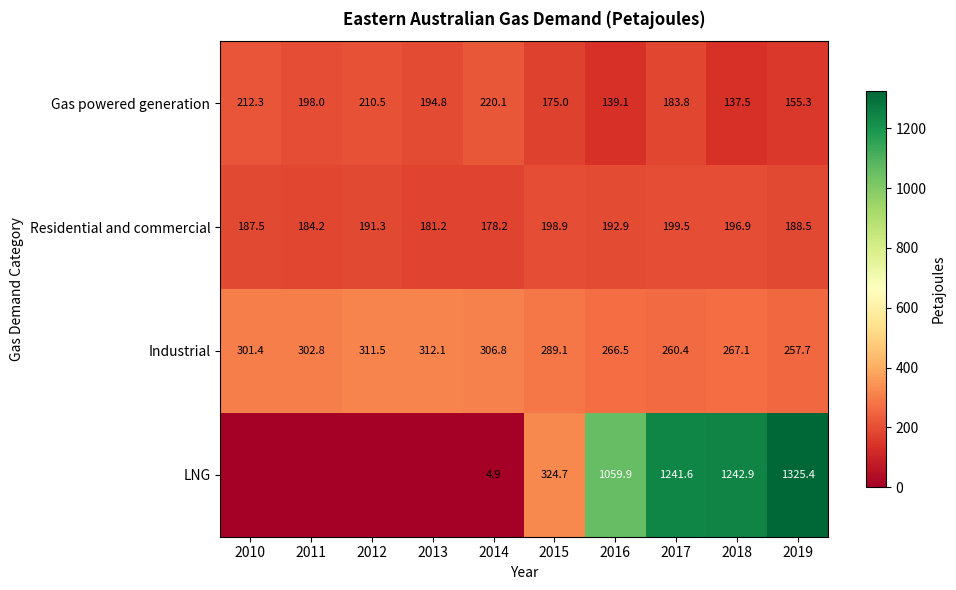

What is the difference between the highest and lowest values at 2013?

312.1